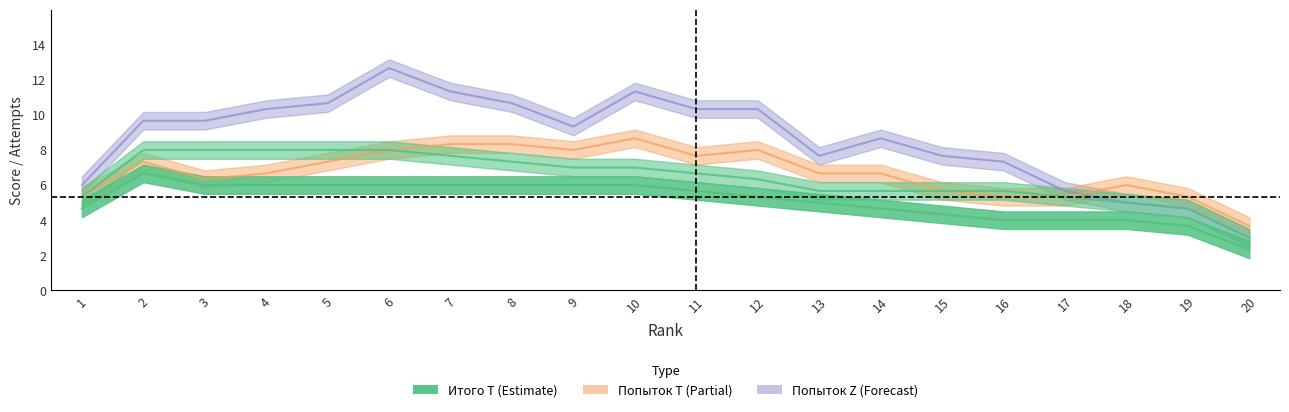

Which category has the lowest value across all series?

20